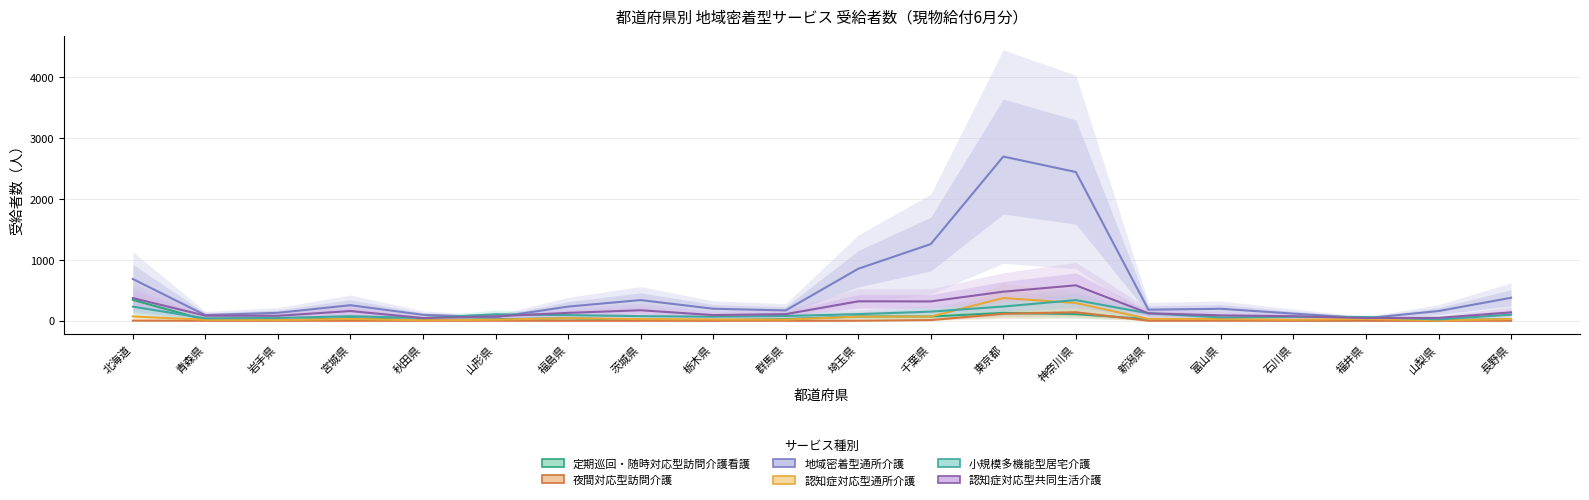

Where is 夜間対応型訪問介護 nearest to the value 70?

東京都